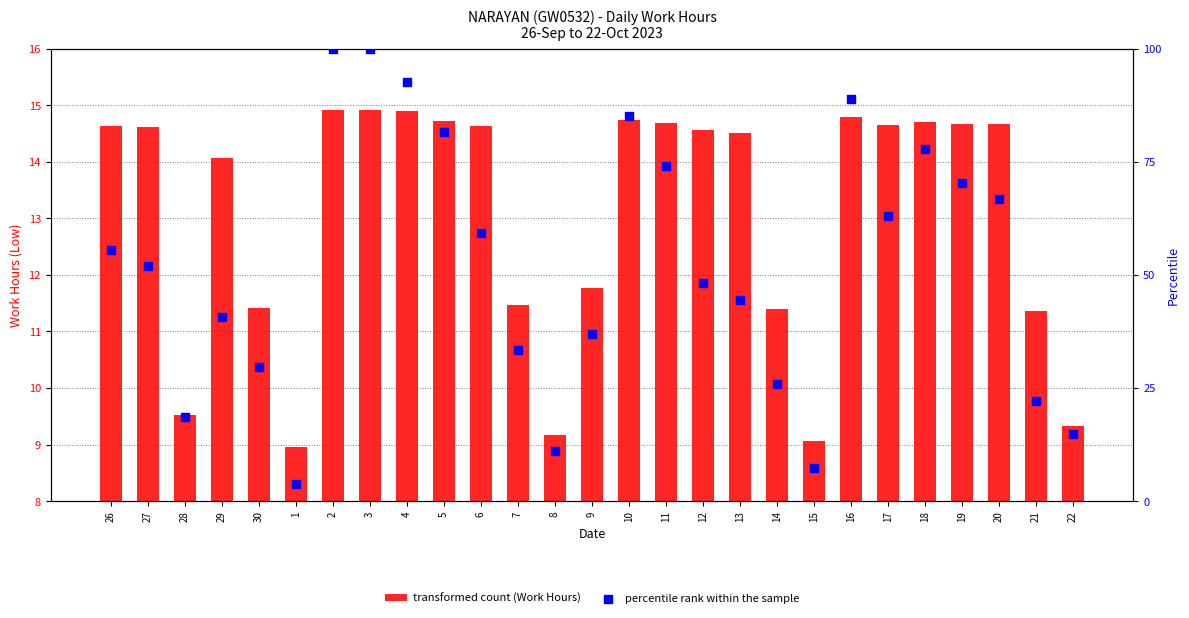

Which series has the largest total across all categories?

percentile rank within the sample